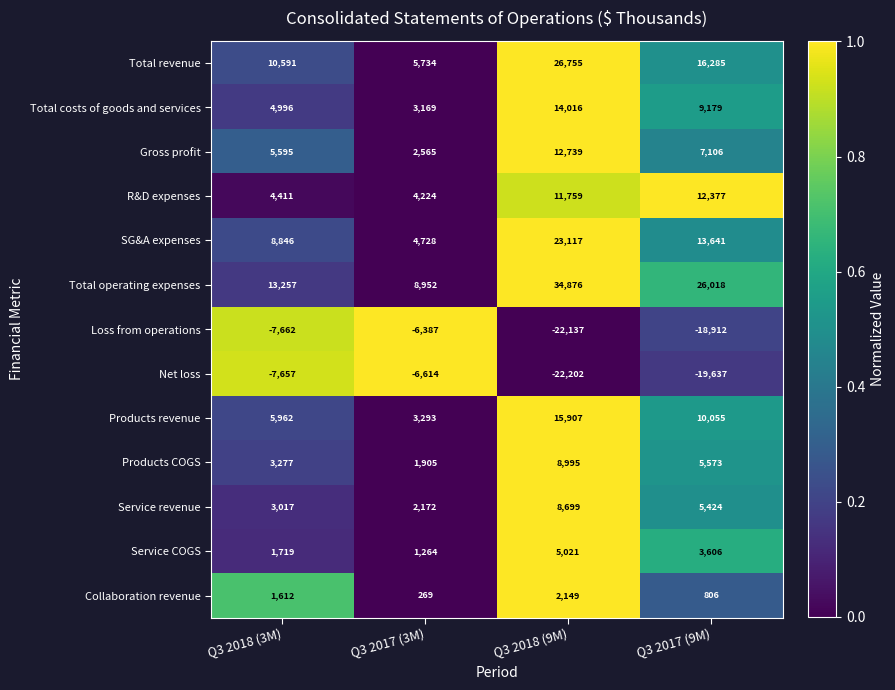

Which series changed the most between Q3 2018 (9M) and Q3 2017 (9M)?

Total revenue